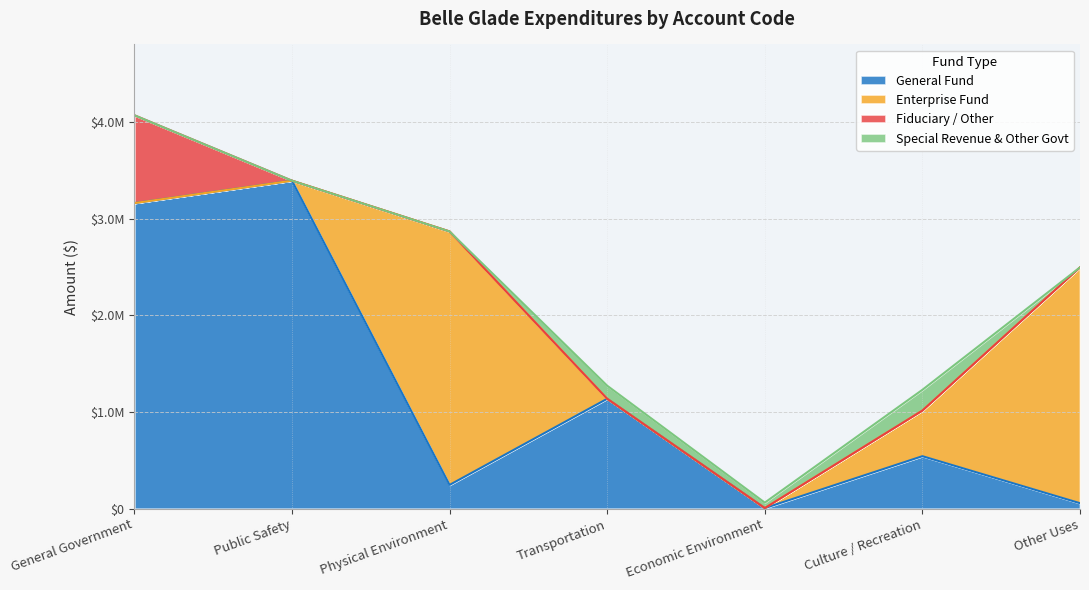

What is the difference between the maximum and minimum values in the Enterprise Fund series?

2621059